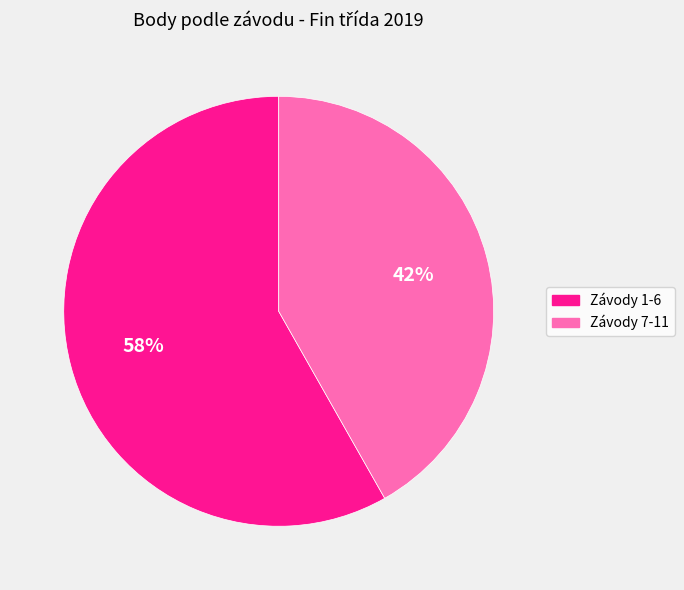

Is there a majority slice in this chart?

Yes